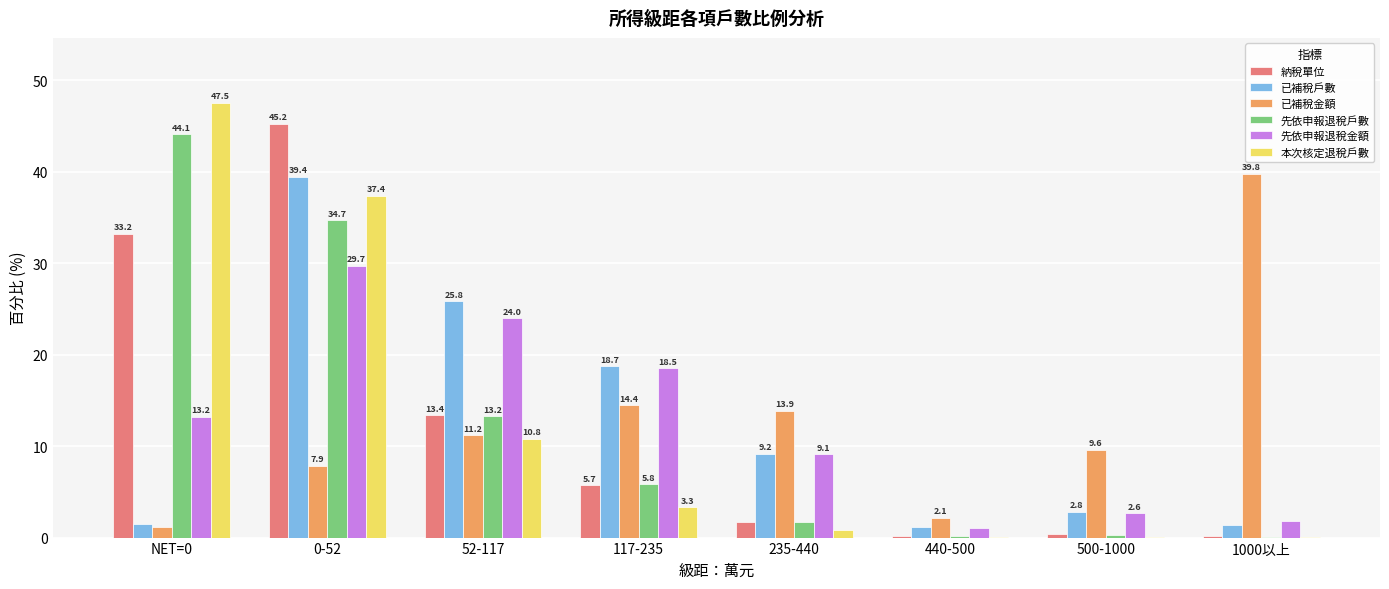

What value does the 先依申報退稅金額 series have at 117-235?

18.5